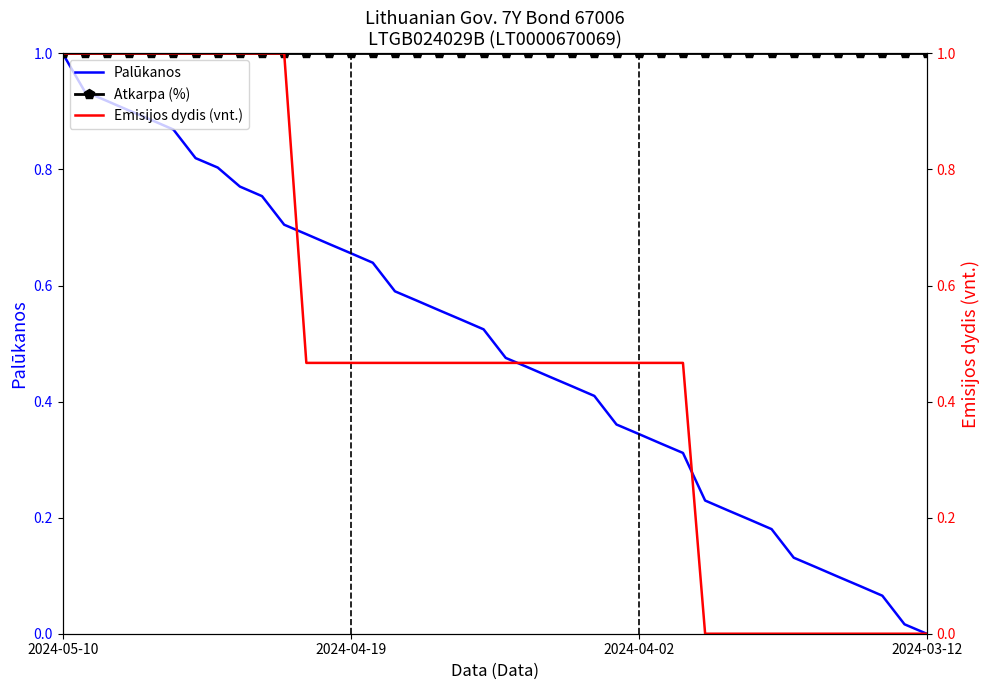

True or false: Palūkanos and Atkarpa (%) cross at least once.

False